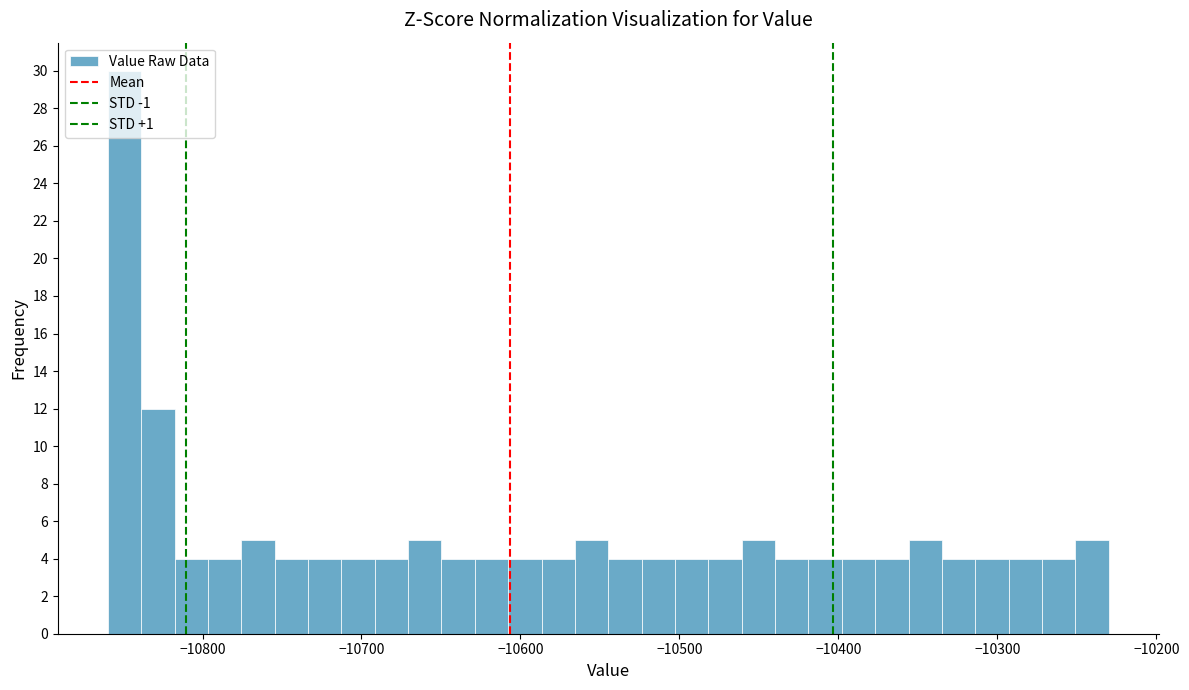

Read against the x-axis, roughly where is the centre of the tallest bar?

-10850